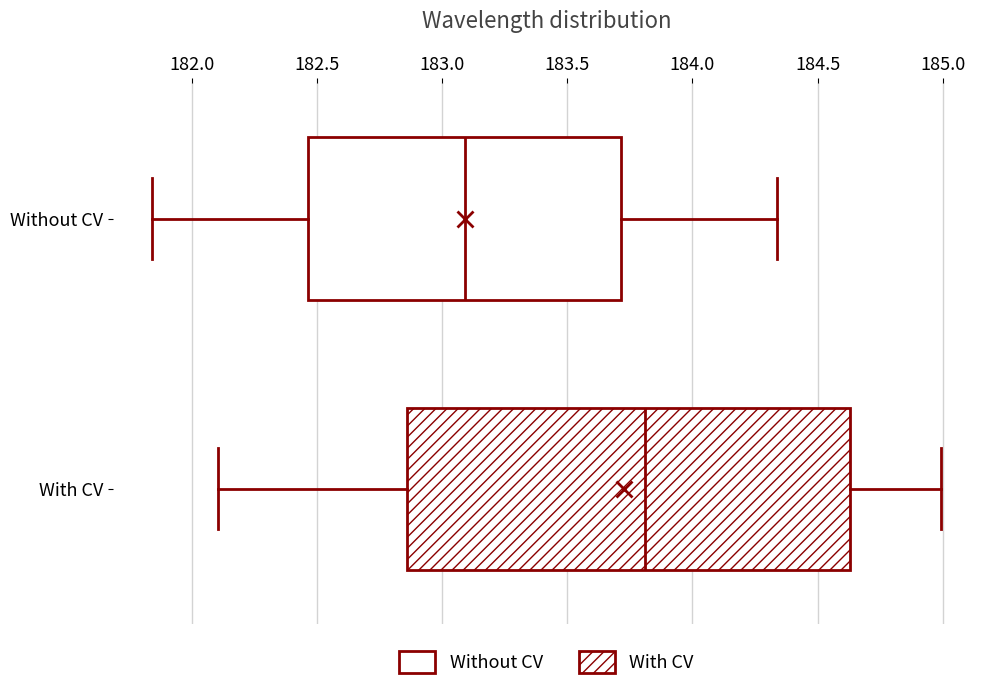

Reading bottom to top, read every box against the x-axis: the position of its median line, the range the box covers, and the ends of its whiskers. The values are not printed on the chart, so give them approximately, as read against the axis.

With CV: median 183.80, box 182.85 to 184.65, whiskers 182.10 to 185.00
Without CV: median 183.10, box 182.45 to 183.70, whiskers 181.85 to 184.35